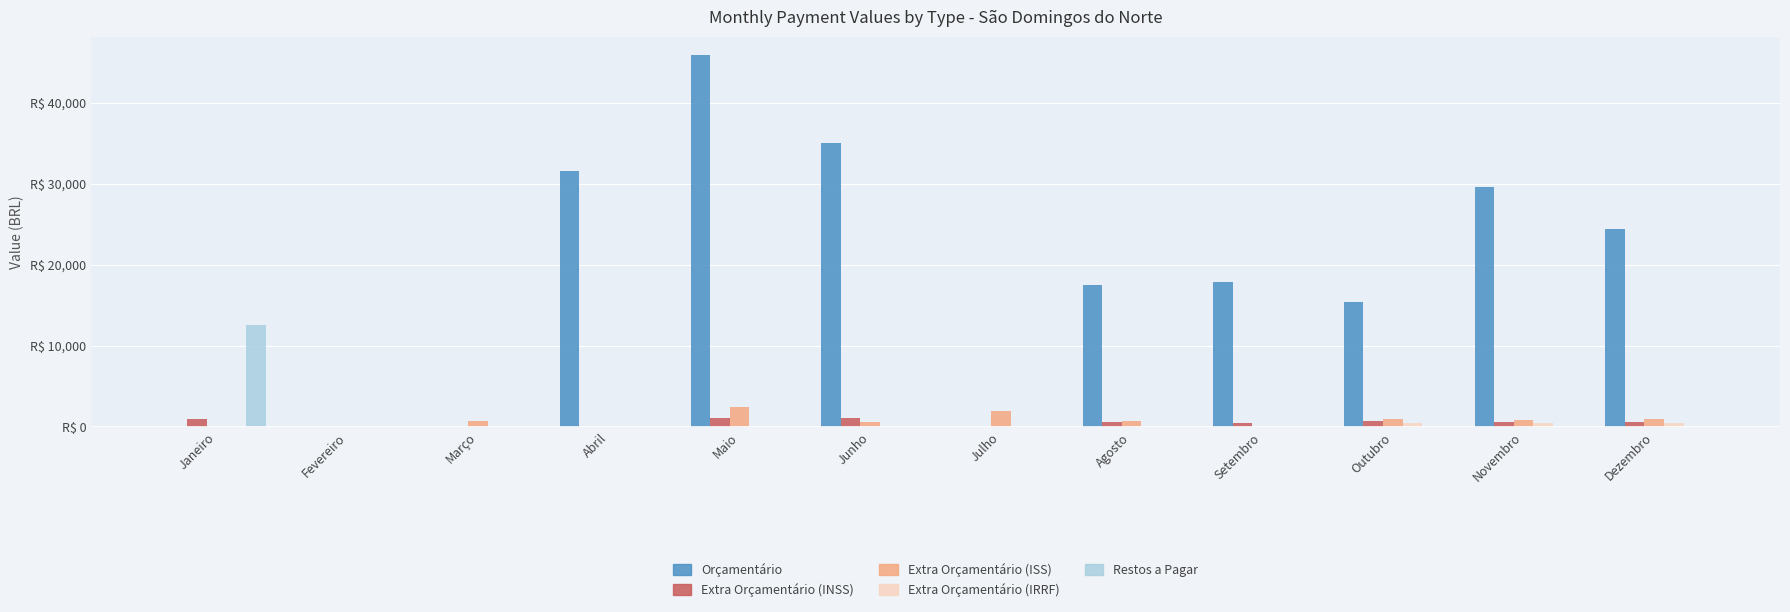

How many data points does each series have?

12